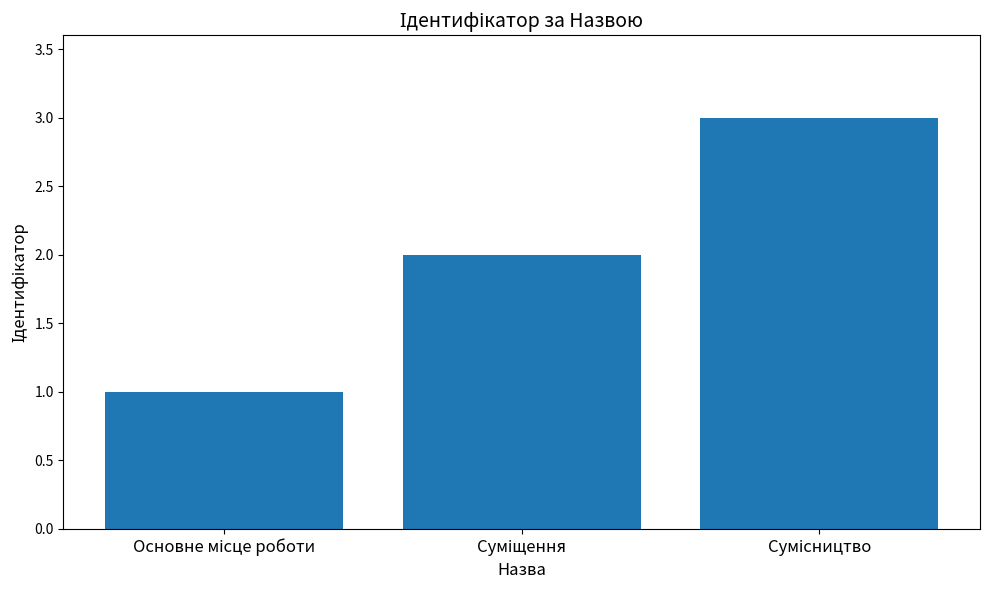

What is the maximum value shown in the chart?

3